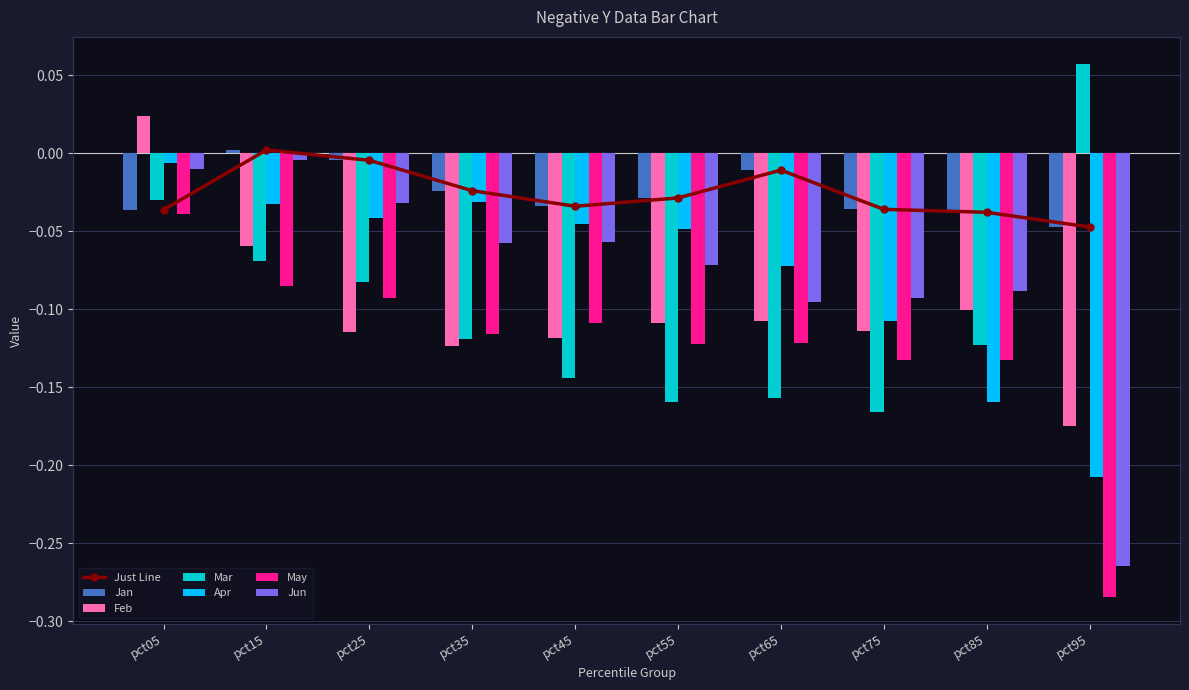

How many data points does each series have?

10